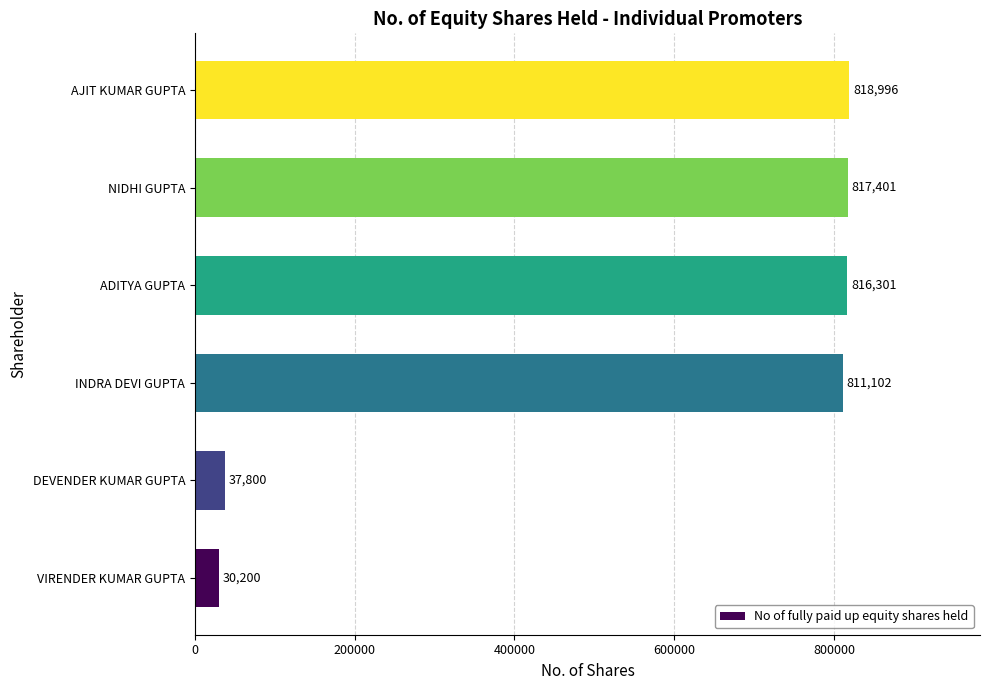

List the labels in order of value, smallest first.

VIRENDER KUMAR GUPTA, DEVENDER KUMAR GUPTA, INDRA DEVI GUPTA, ADITYA GUPTA, NIDHI GUPTA, AJIT KUMAR GUPTA